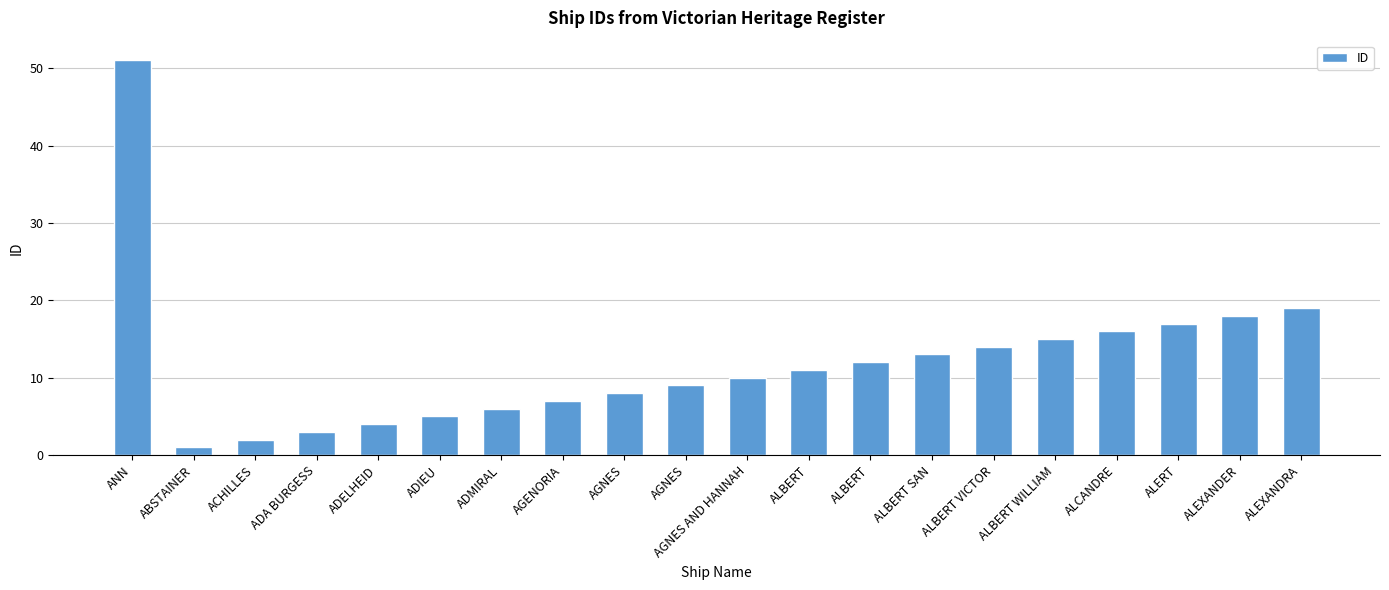

How many data points are less than 11?

10